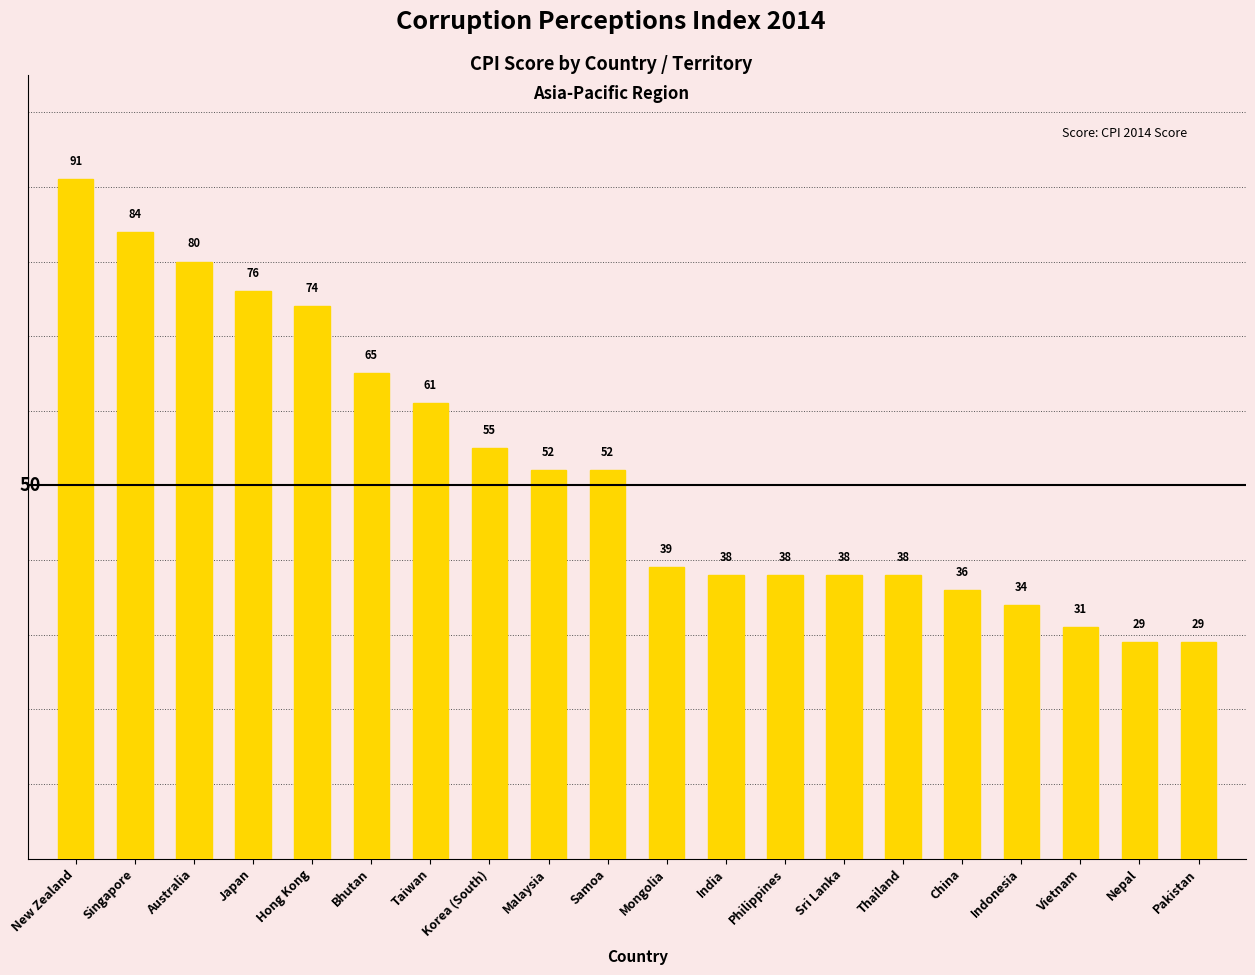

Approximately how many times larger is the value at India compared to Japan?

0.5